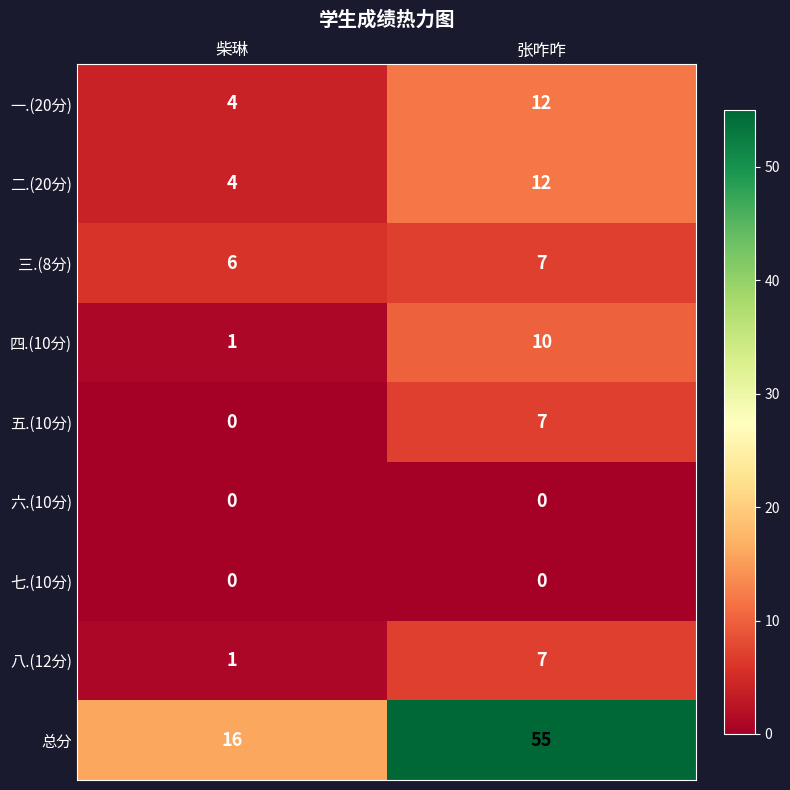

What is the highest value of the 三.(8分) series?

7